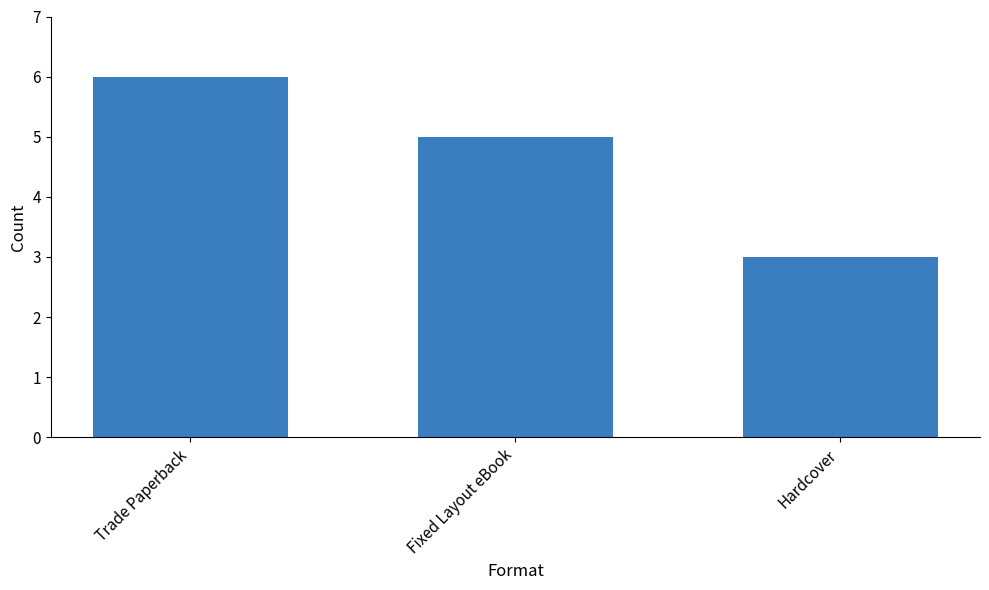

At which label does the data first exceed 5?

Trade Paperback